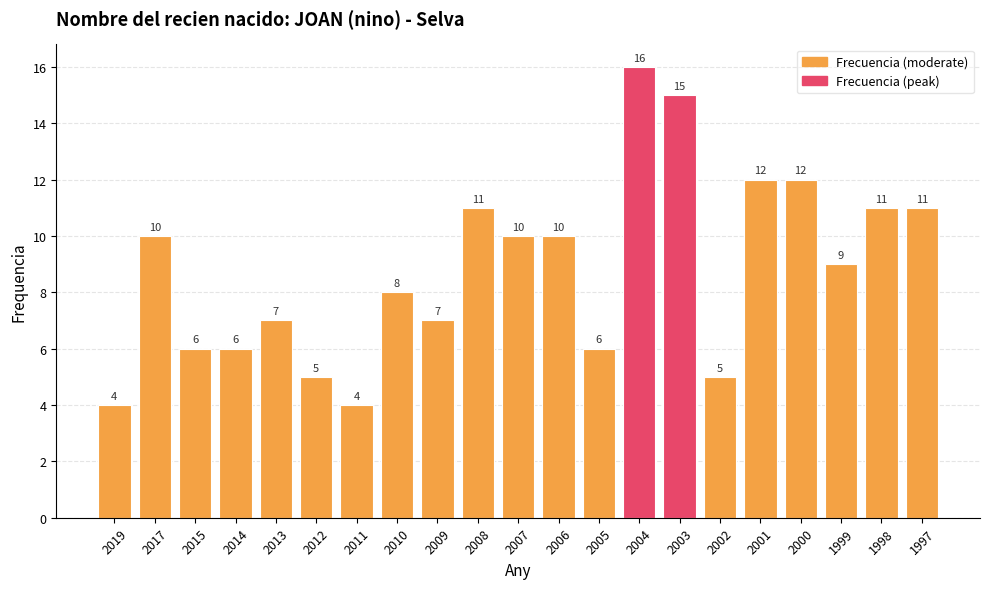

What is the approximate value at 2012, to the nearest 5?

5